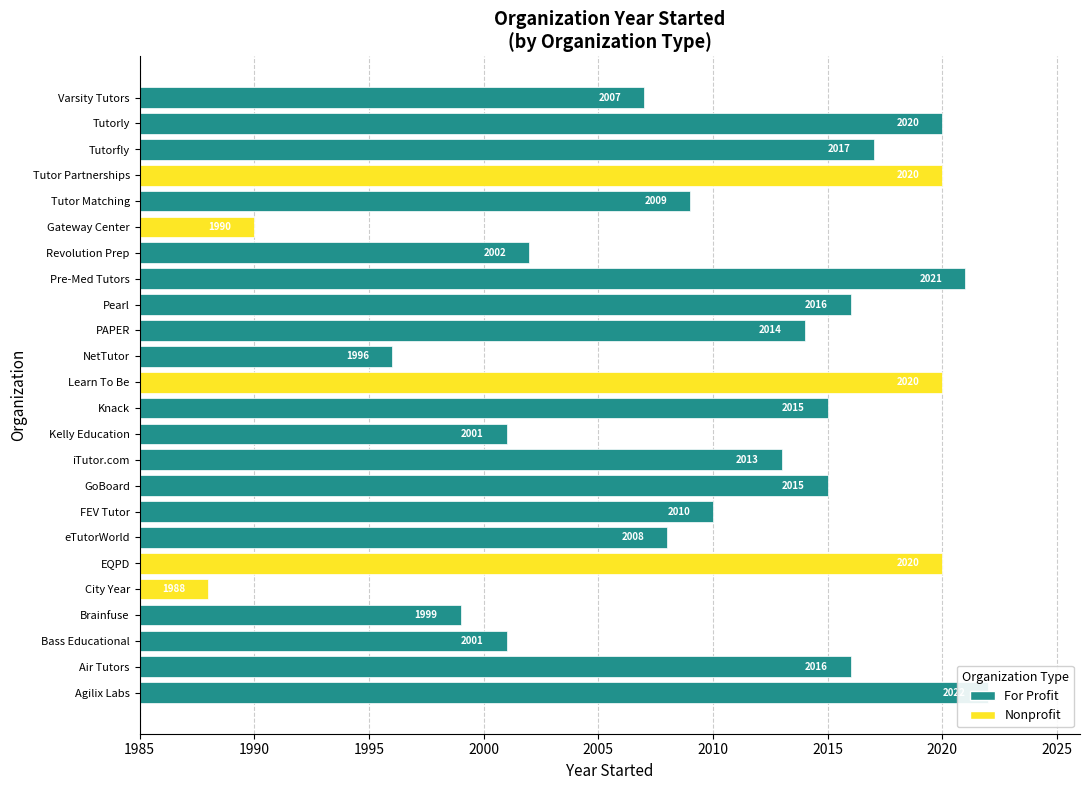

Reading left to right, list all the values displayed in this chart.

Agilix Labs=2022	Air Tutors=2016	Bass Educational=2001	Brainfuse=1999	City Year=1988	EQPD=2020	eTutorWorld=2008	FEV Tutor=2010	GoBoard=2015	iTutor.com=2013	Kelly Education=2001	Knack=2015	Learn To Be=2020	NetTutor=1996	PAPER=2014	Pearl=2016	Pre-Med Tutors=2021	Revolution Prep=2002	Gateway Center=1990	Tutor Matching=2009	Tutor Partnerships=2020	Tutorfly=2017	Tutorly=2020	Varsity Tutors=2007